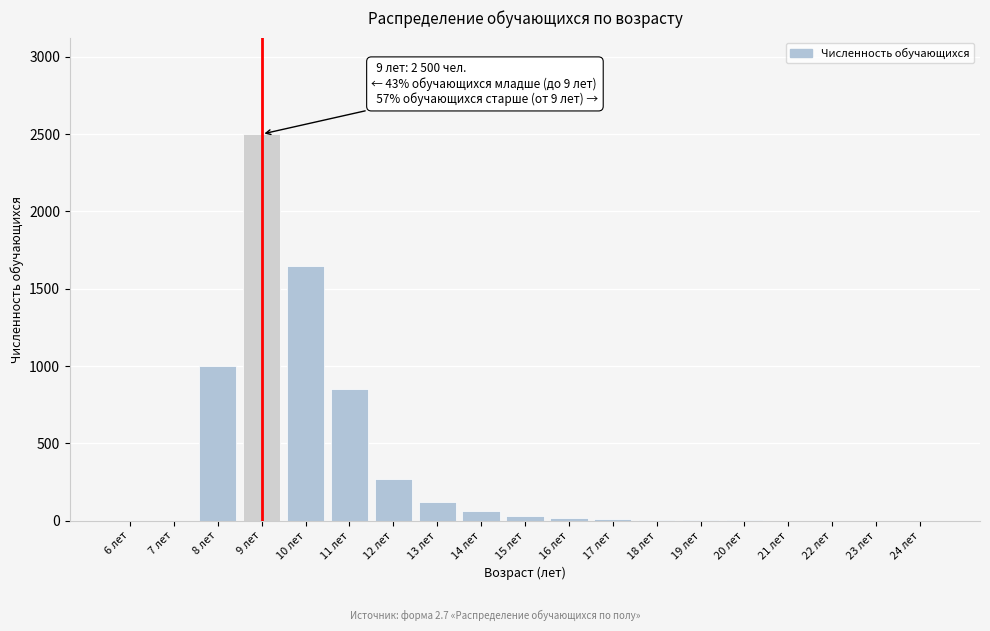

At which label is the value closest to 1250?

8 лет